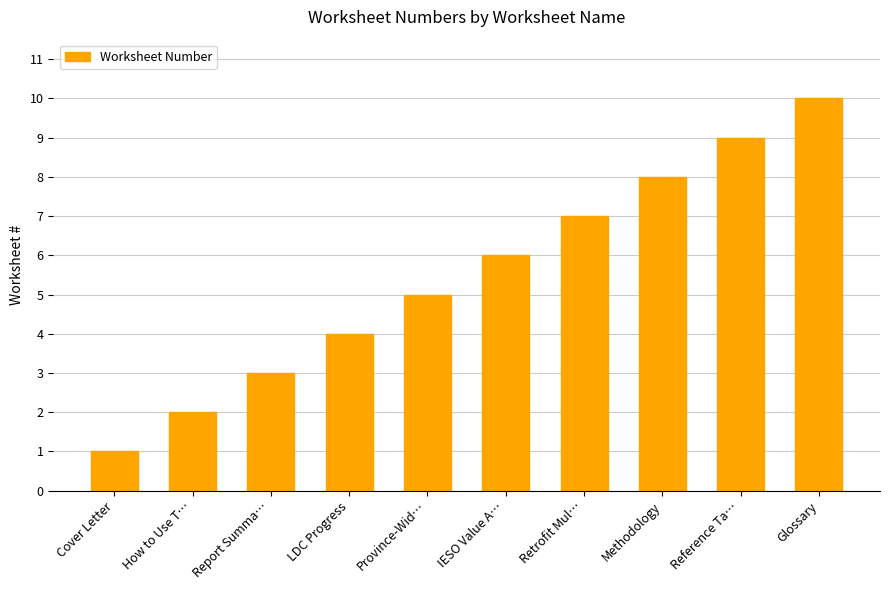

What is the smallest value displayed?

1